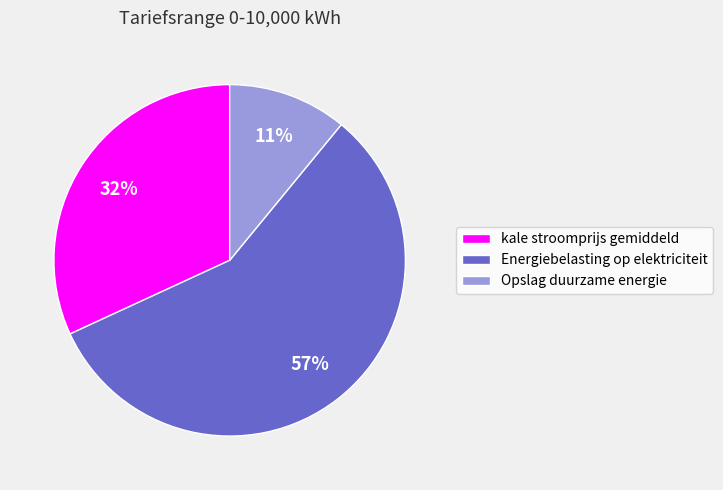

To the nearest percent, what is the combined percentage of kale stroomprijs gemiddeld and Opslag duurzame energie?

43%